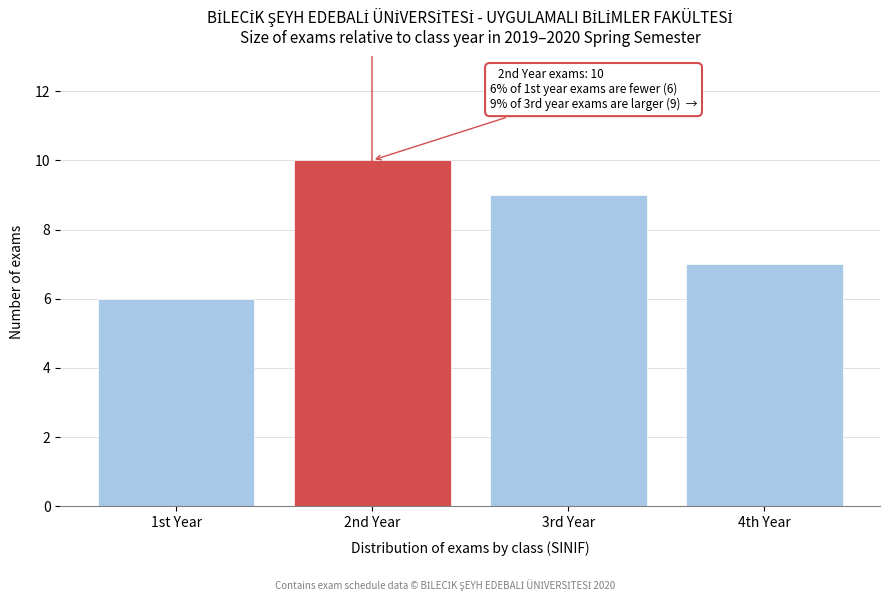

Reading left to right, extract all data points from this chart.

1st Year=6	2nd Year=10	3rd Year=9	4th Year=7